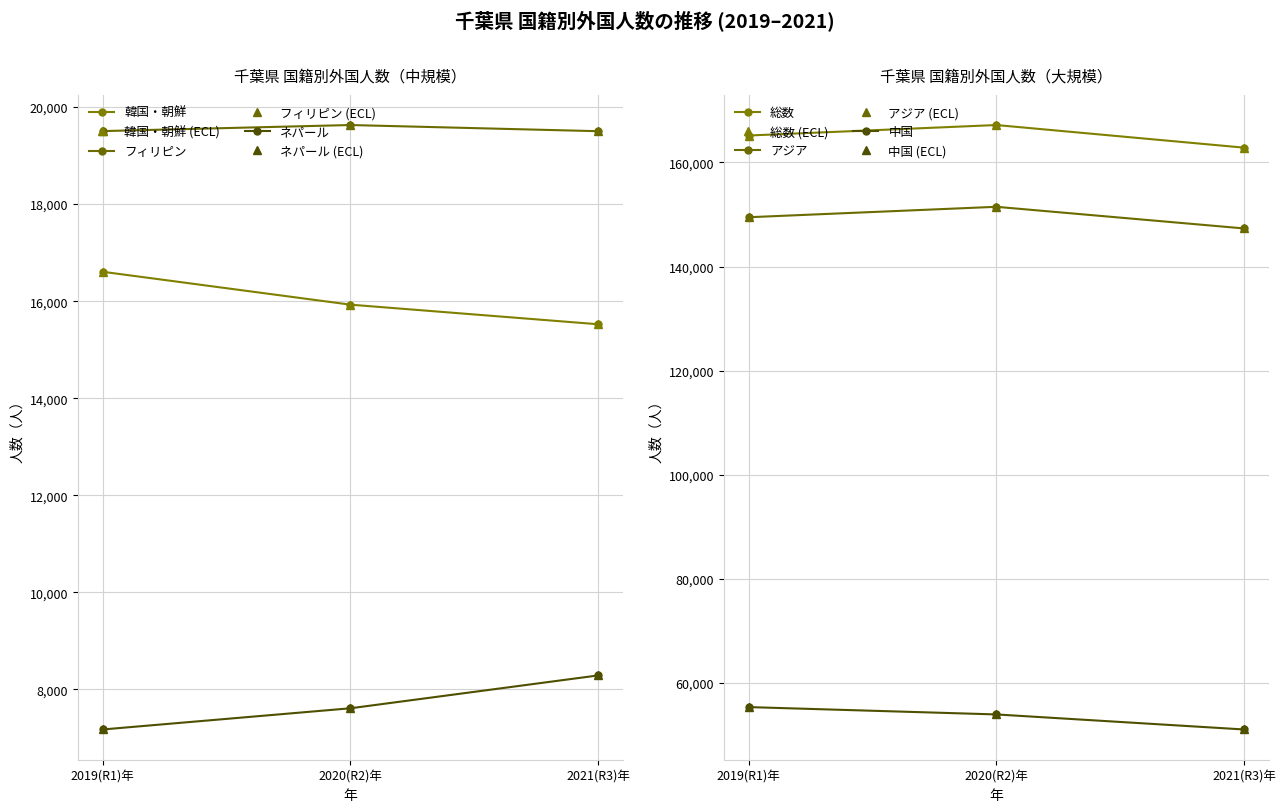

The 韓国・朝鮮 series shows 10222 at 2020(R2)年. True or false?

False